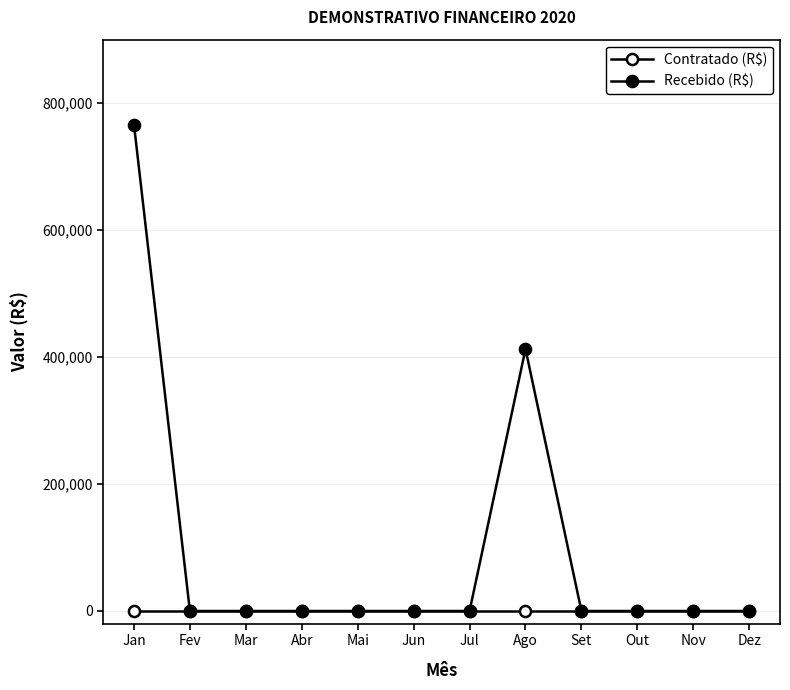

At how many categories does at least one series exceed 265413?

2